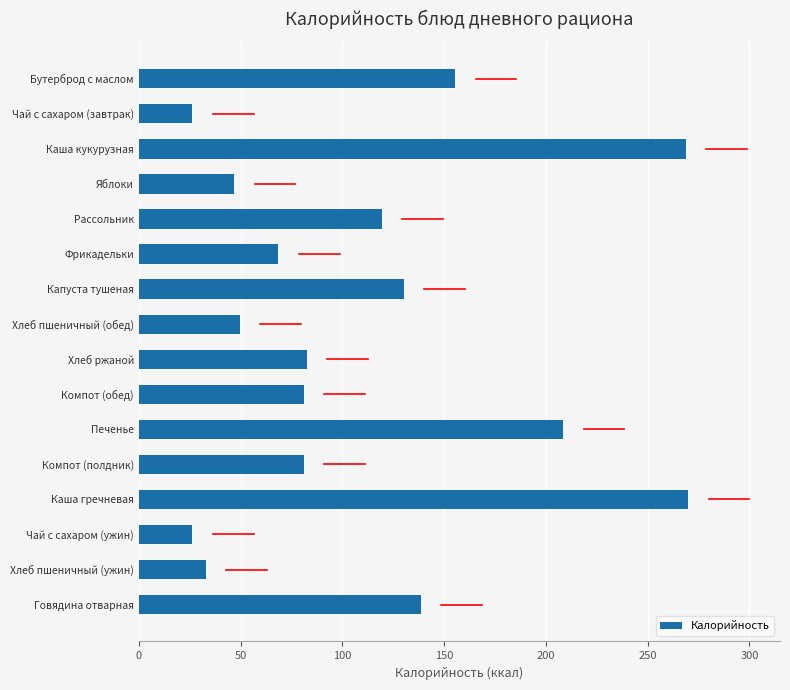

Are the bars horizontal?

Yes